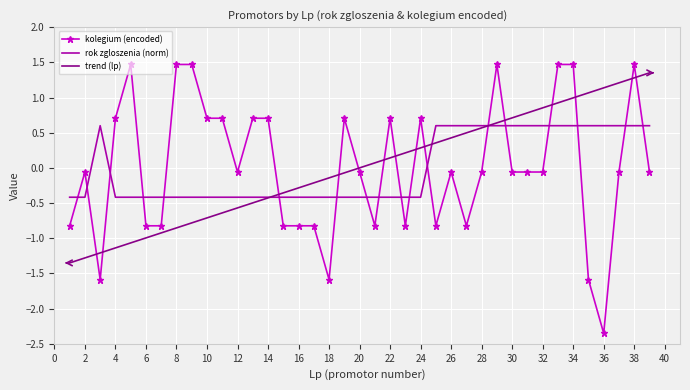

Which series has the widest spread of values?

kolegium (encoded)